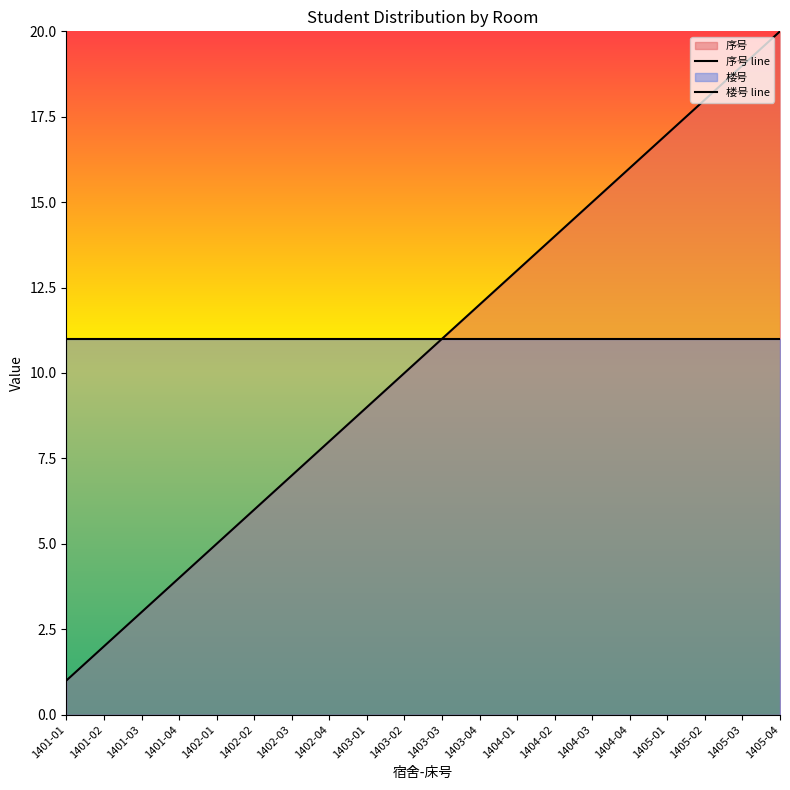

What is the change in value from 1402-02 to 1402-03?

+1